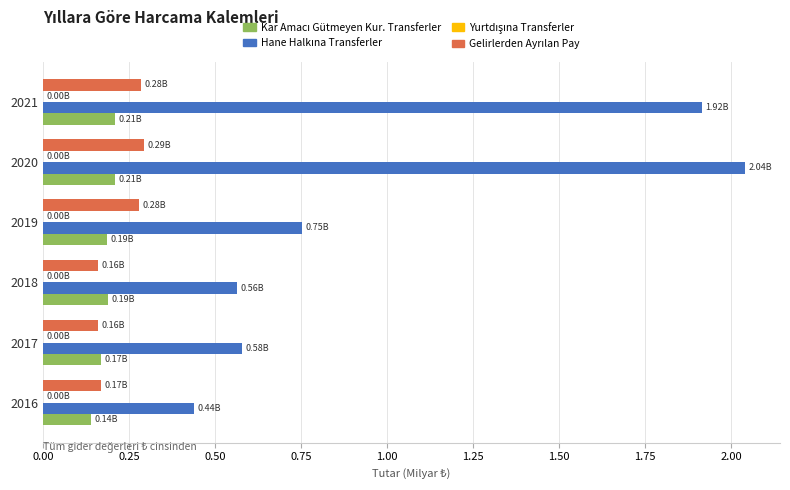

How many distinct data groups are displayed?

4